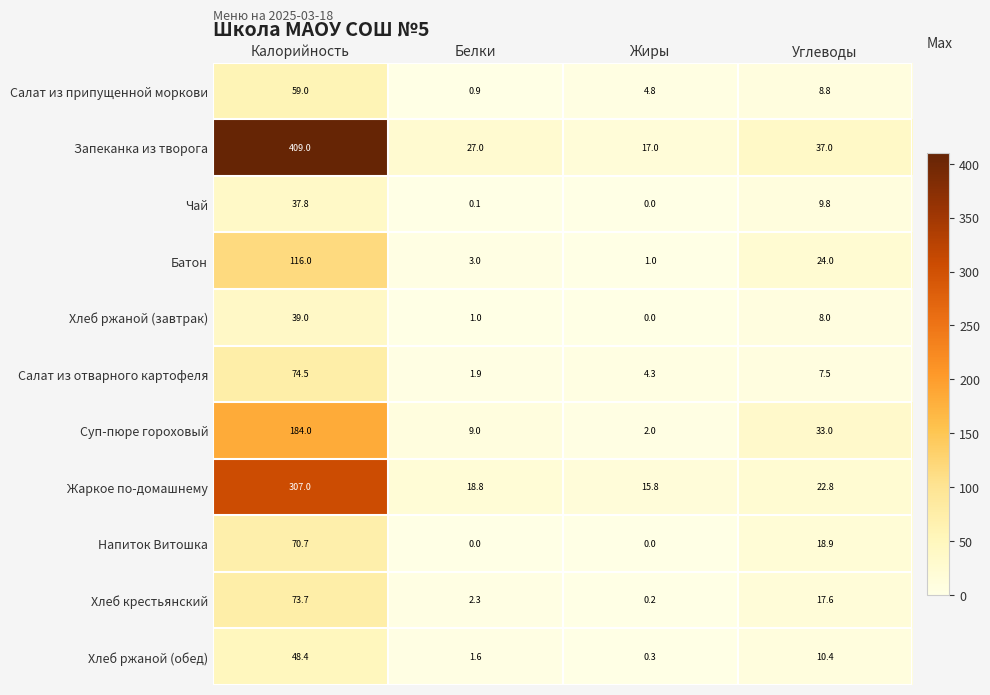

True or false: Напиток Витошка has a value of -28.4 at Жиры.

False